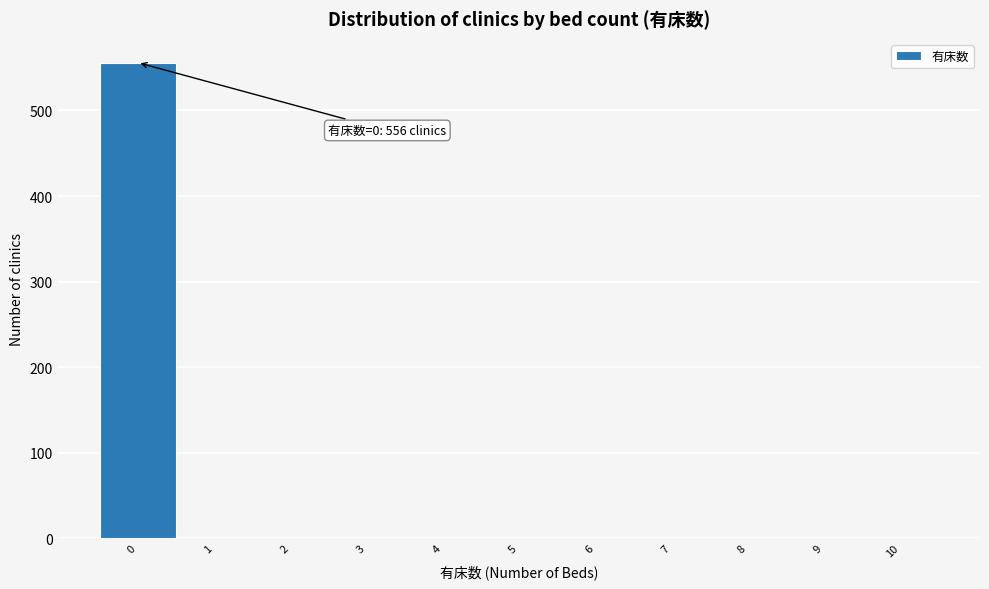

Reading left to right, what are all the values shown in this chart?

0=556	1=0	2=0	3=0	4=0	5=0	6=0	7=0	8=0	9=0	10=0